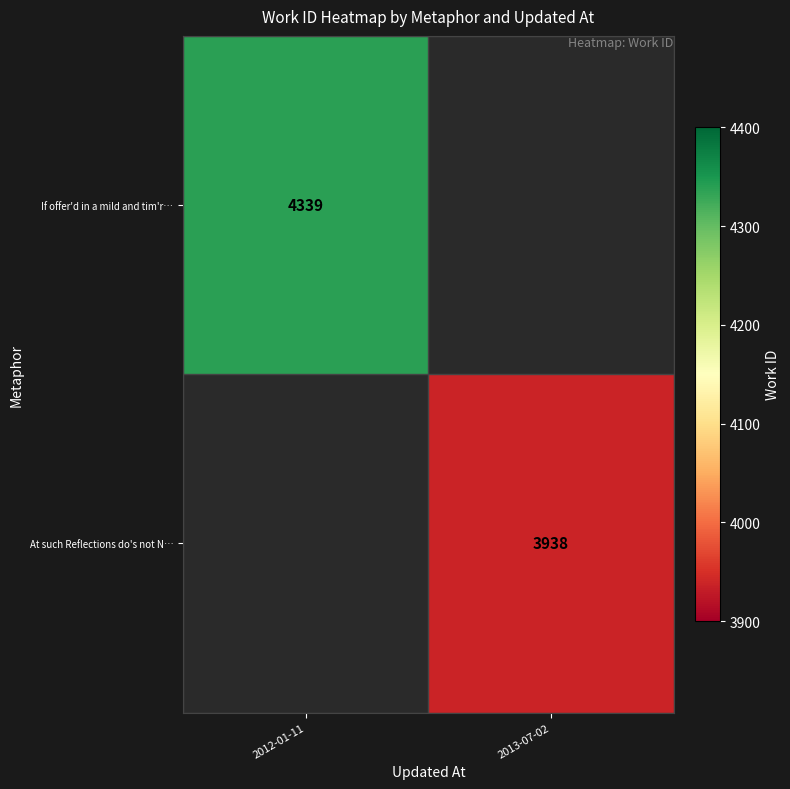

Between 2012-01-11 and 2013-07-02, which is larger?

2012-01-11